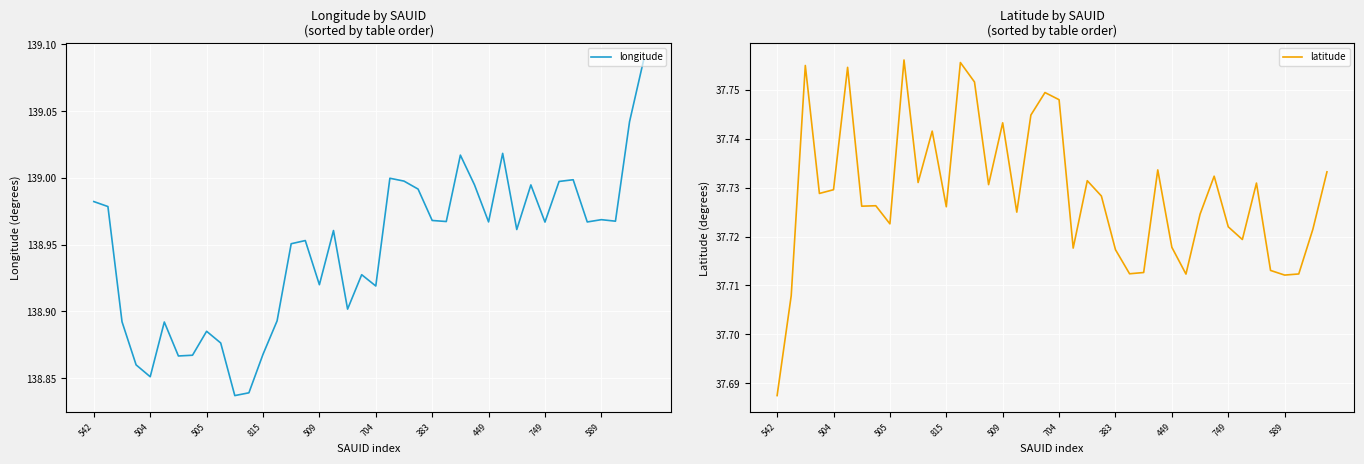

What position from the left is 542?

1